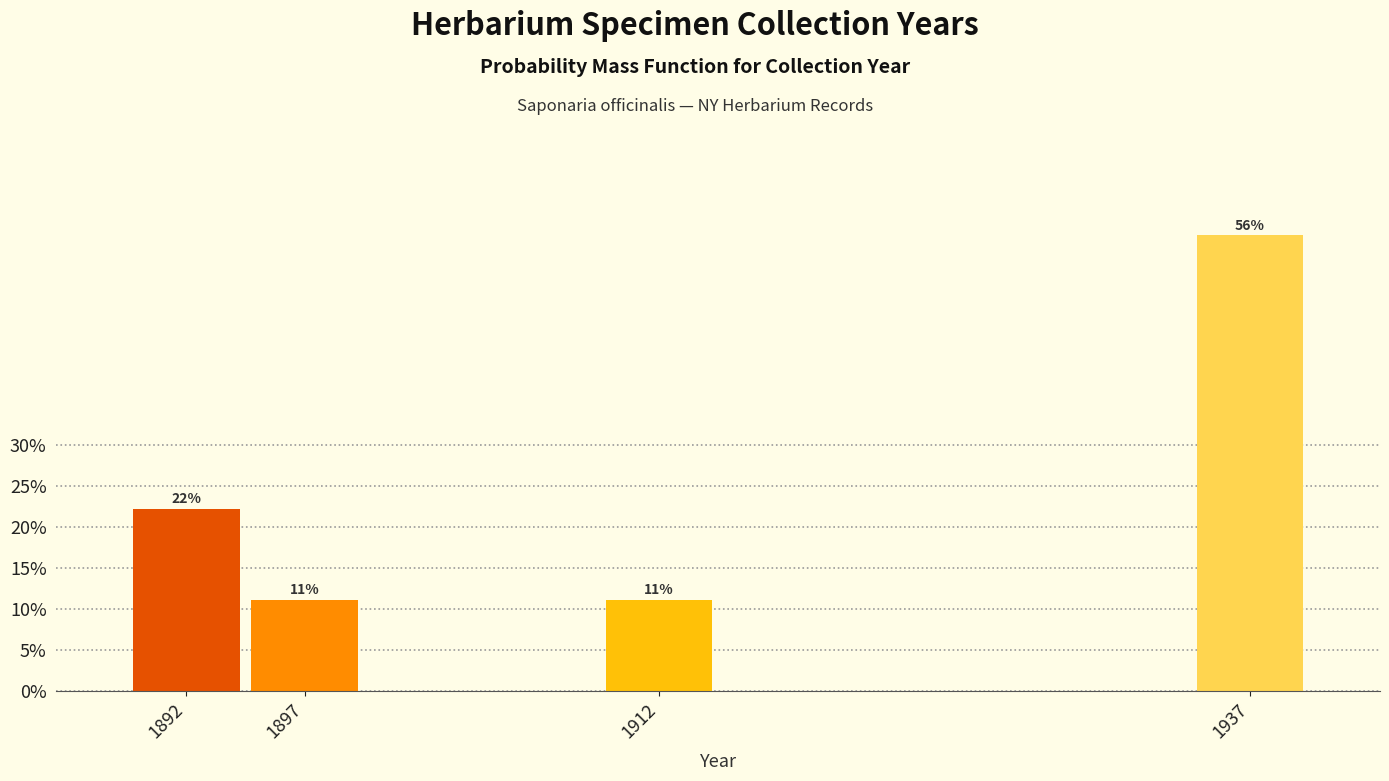

Are the bars horizontal?

No